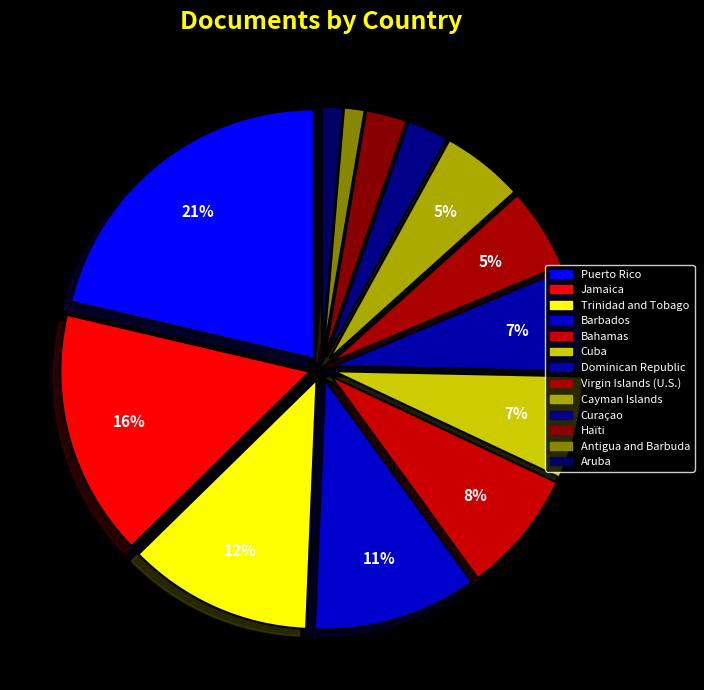

To the nearest percent, what is the difference between the Trinidad and Tobago and Virgin Islands (U.S.) slice percentages?

7%